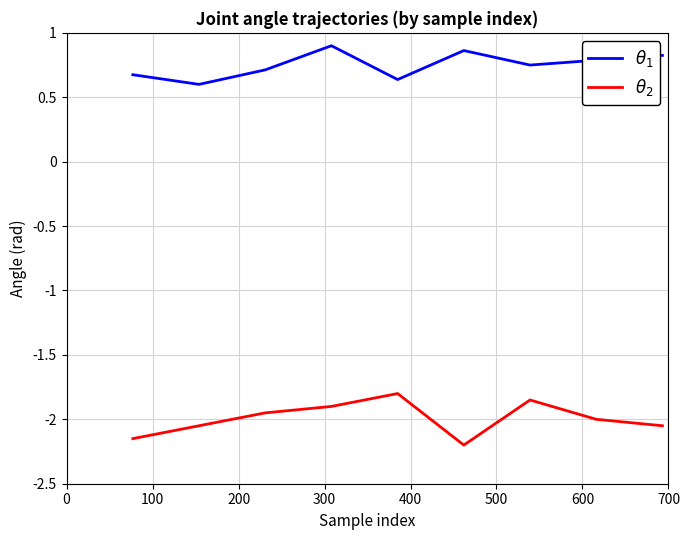

At how many categories does at least one series exceed 0?

9